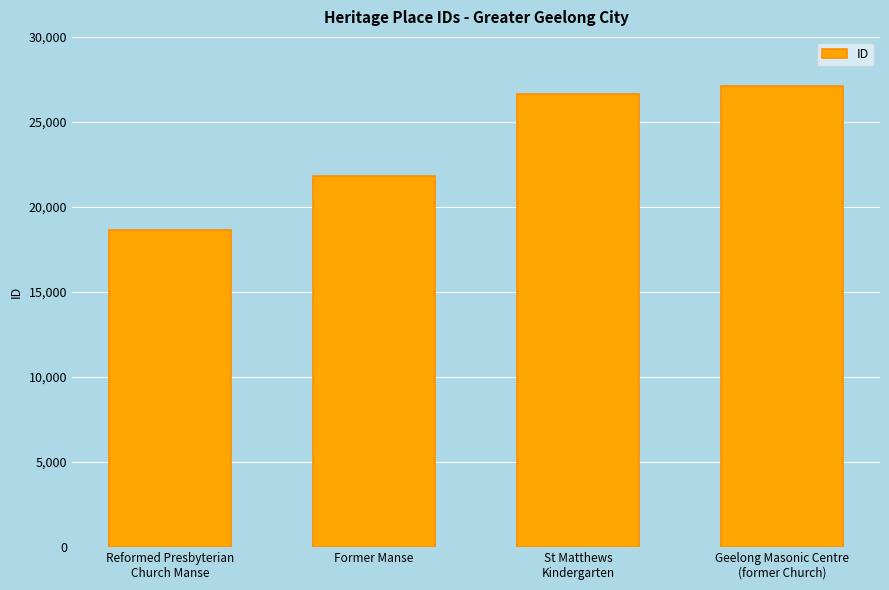

Reading left to right, list all the values displayed in this chart.

18625	21801	26668	27102